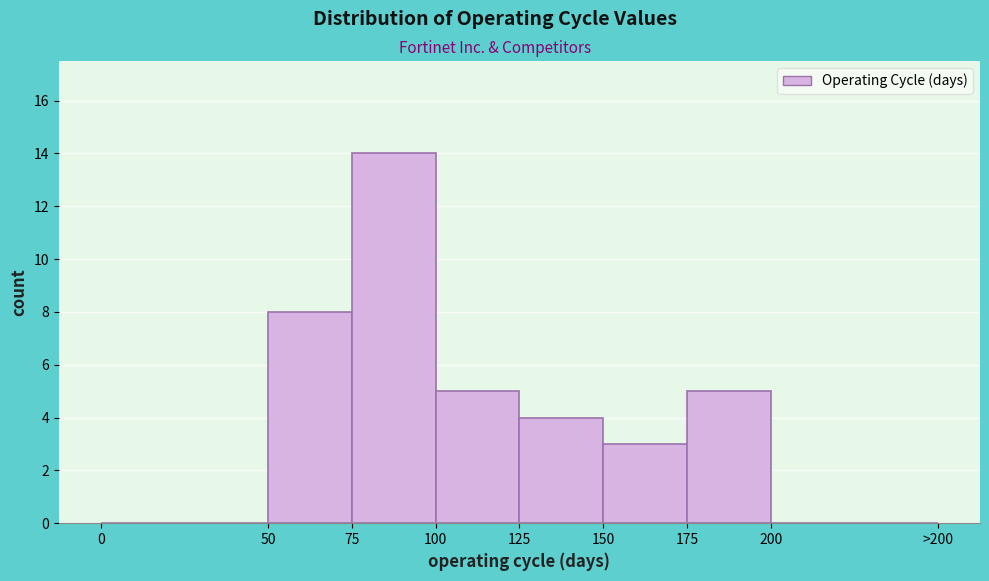

Reading left to right, transcribe all the data shown in this chart.

0=0	50=8	75=14	100=5	125=4	150=3	175=5	200=0